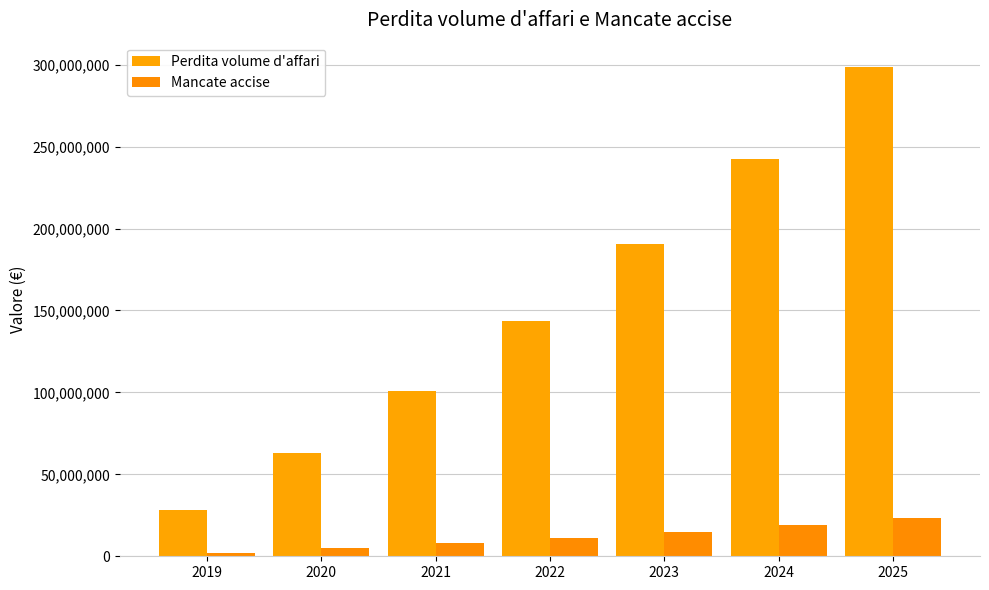

At 2020, list the series in order from smallest to largest.

Mancate accise, Perdita volume d'affari